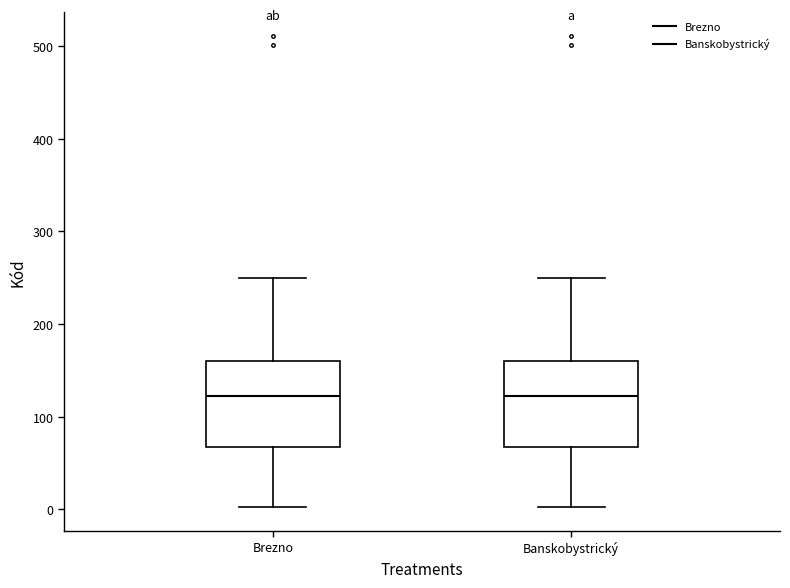

Reading left to right, transcribe this box plot: for each box, give where its median line is, the range the box spans, and where its two whiskers end, as read against the y-axis. The values are not printed on the chart, so give them approximately, as read against the axis.

Brezno: median 120, box 70 to 160, whiskers 0 to 250
Banskobystrický: median 120, box 70 to 160, whiskers 0 to 250